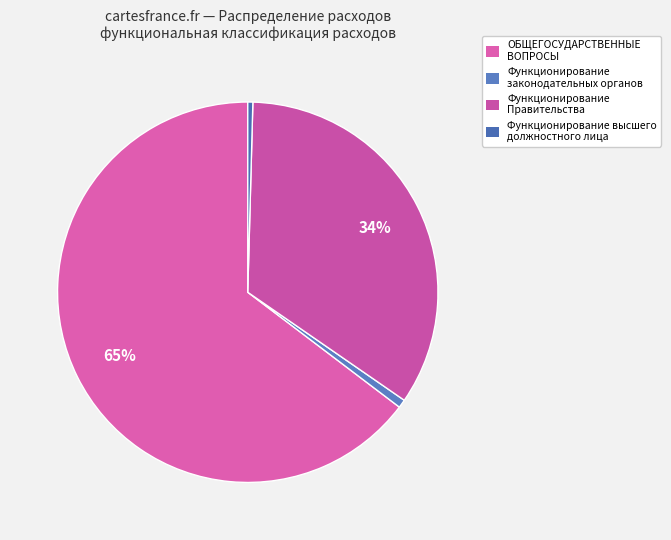

To the nearest percent, what percentage of the pie is Функционирование высшего должностного лица?

0%